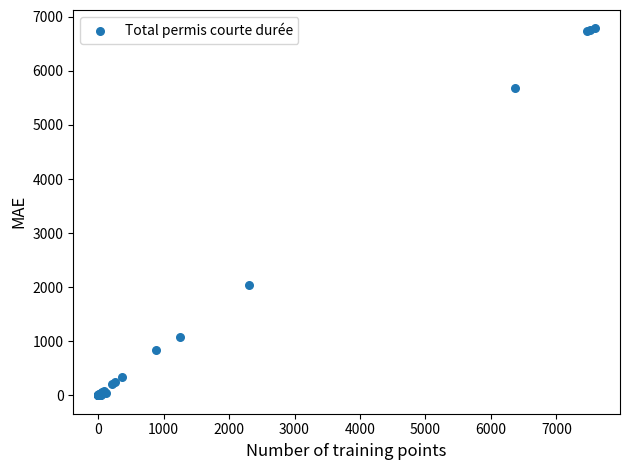

What Y value in the scatter plot is closest to 3393?

2032